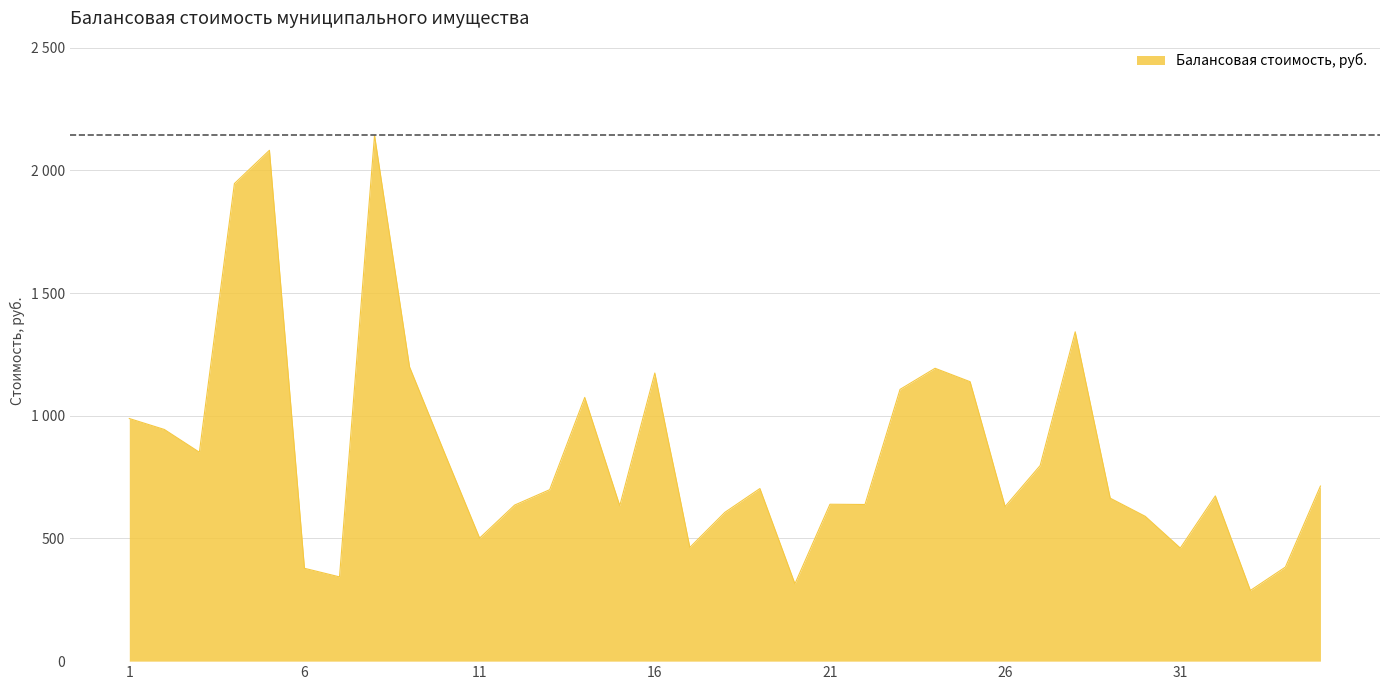

Where does the data first go above 698?

1